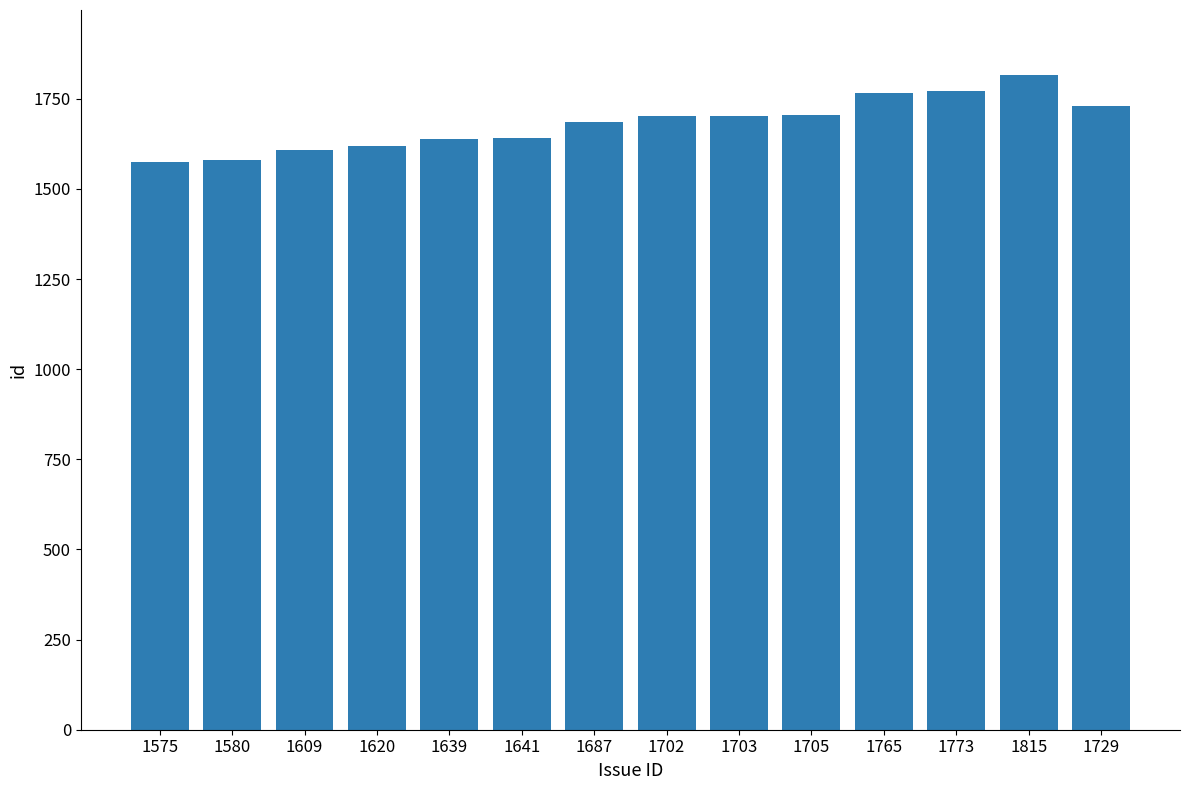

Which label corresponds to the largest value in the chart?

1815